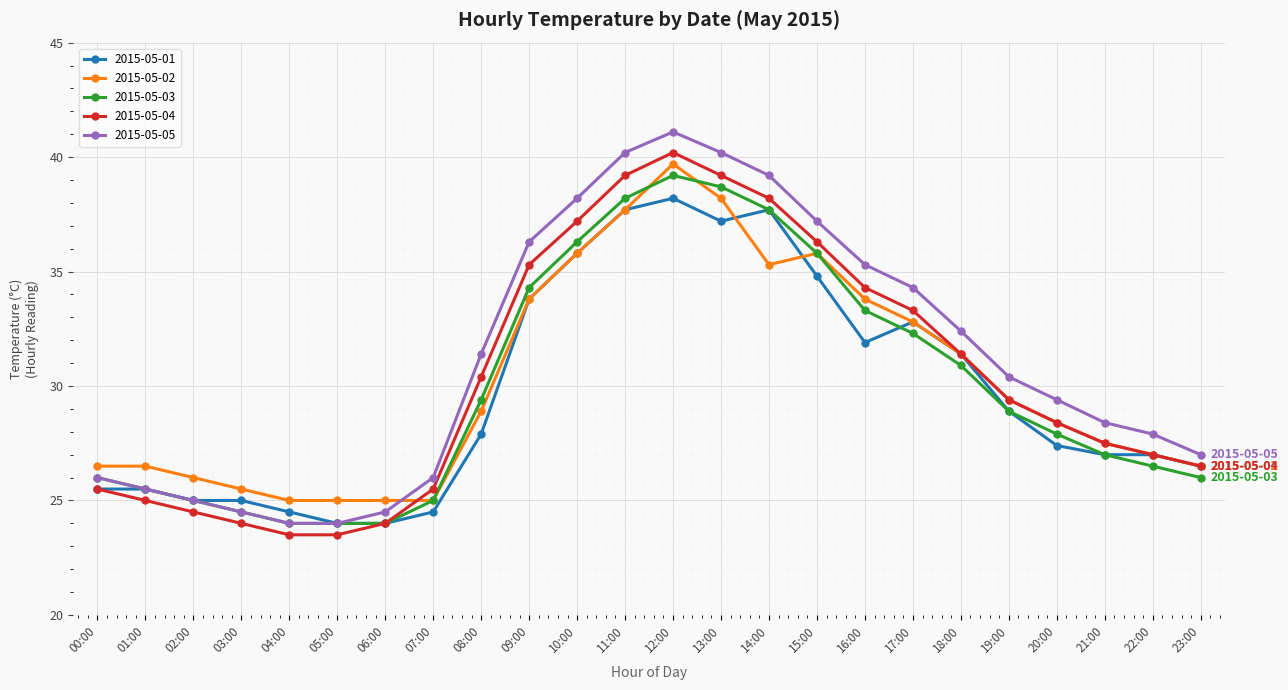

What is the label of the 1st point from the left?

00:00